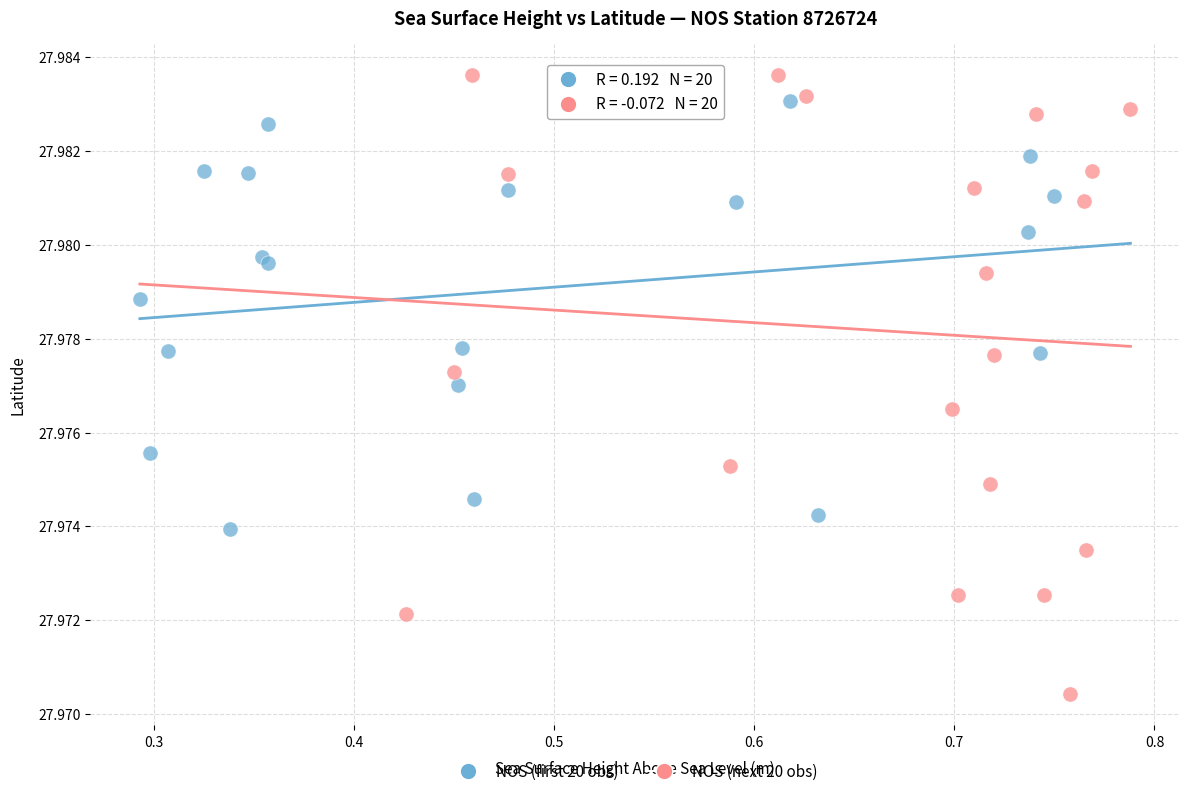

Which series has the widest spread of Y values?

NOS (next 20 obs)